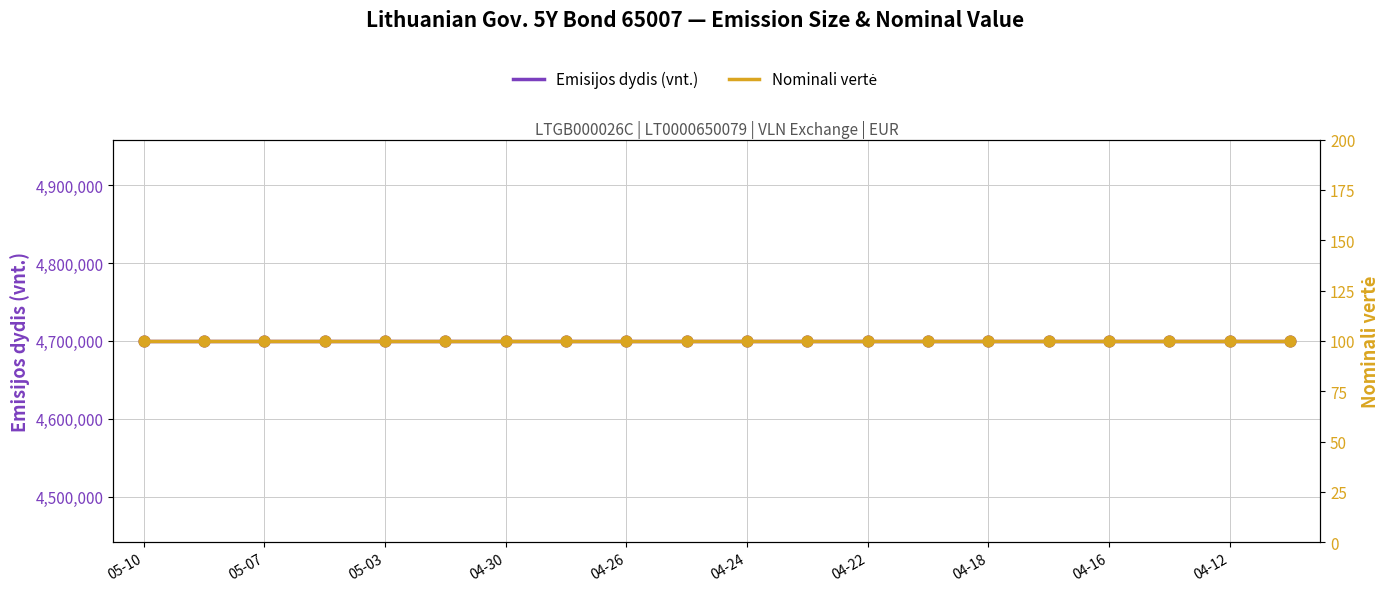

What are all the series names shown in the legend?

Emisijos dydis (vnt.), Nominali vertė